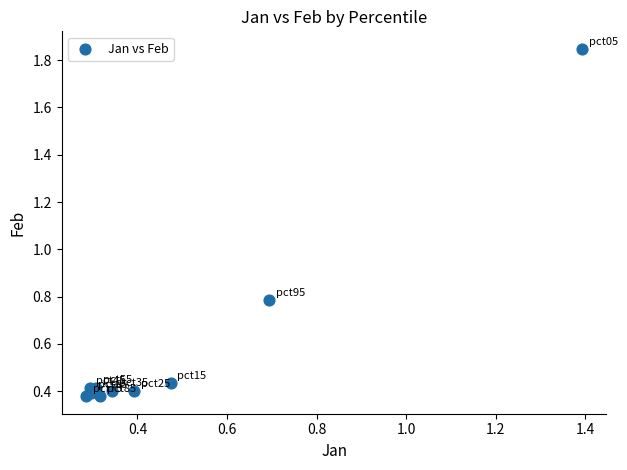

What Y value in the scatter plot is closest to 1?

0.8